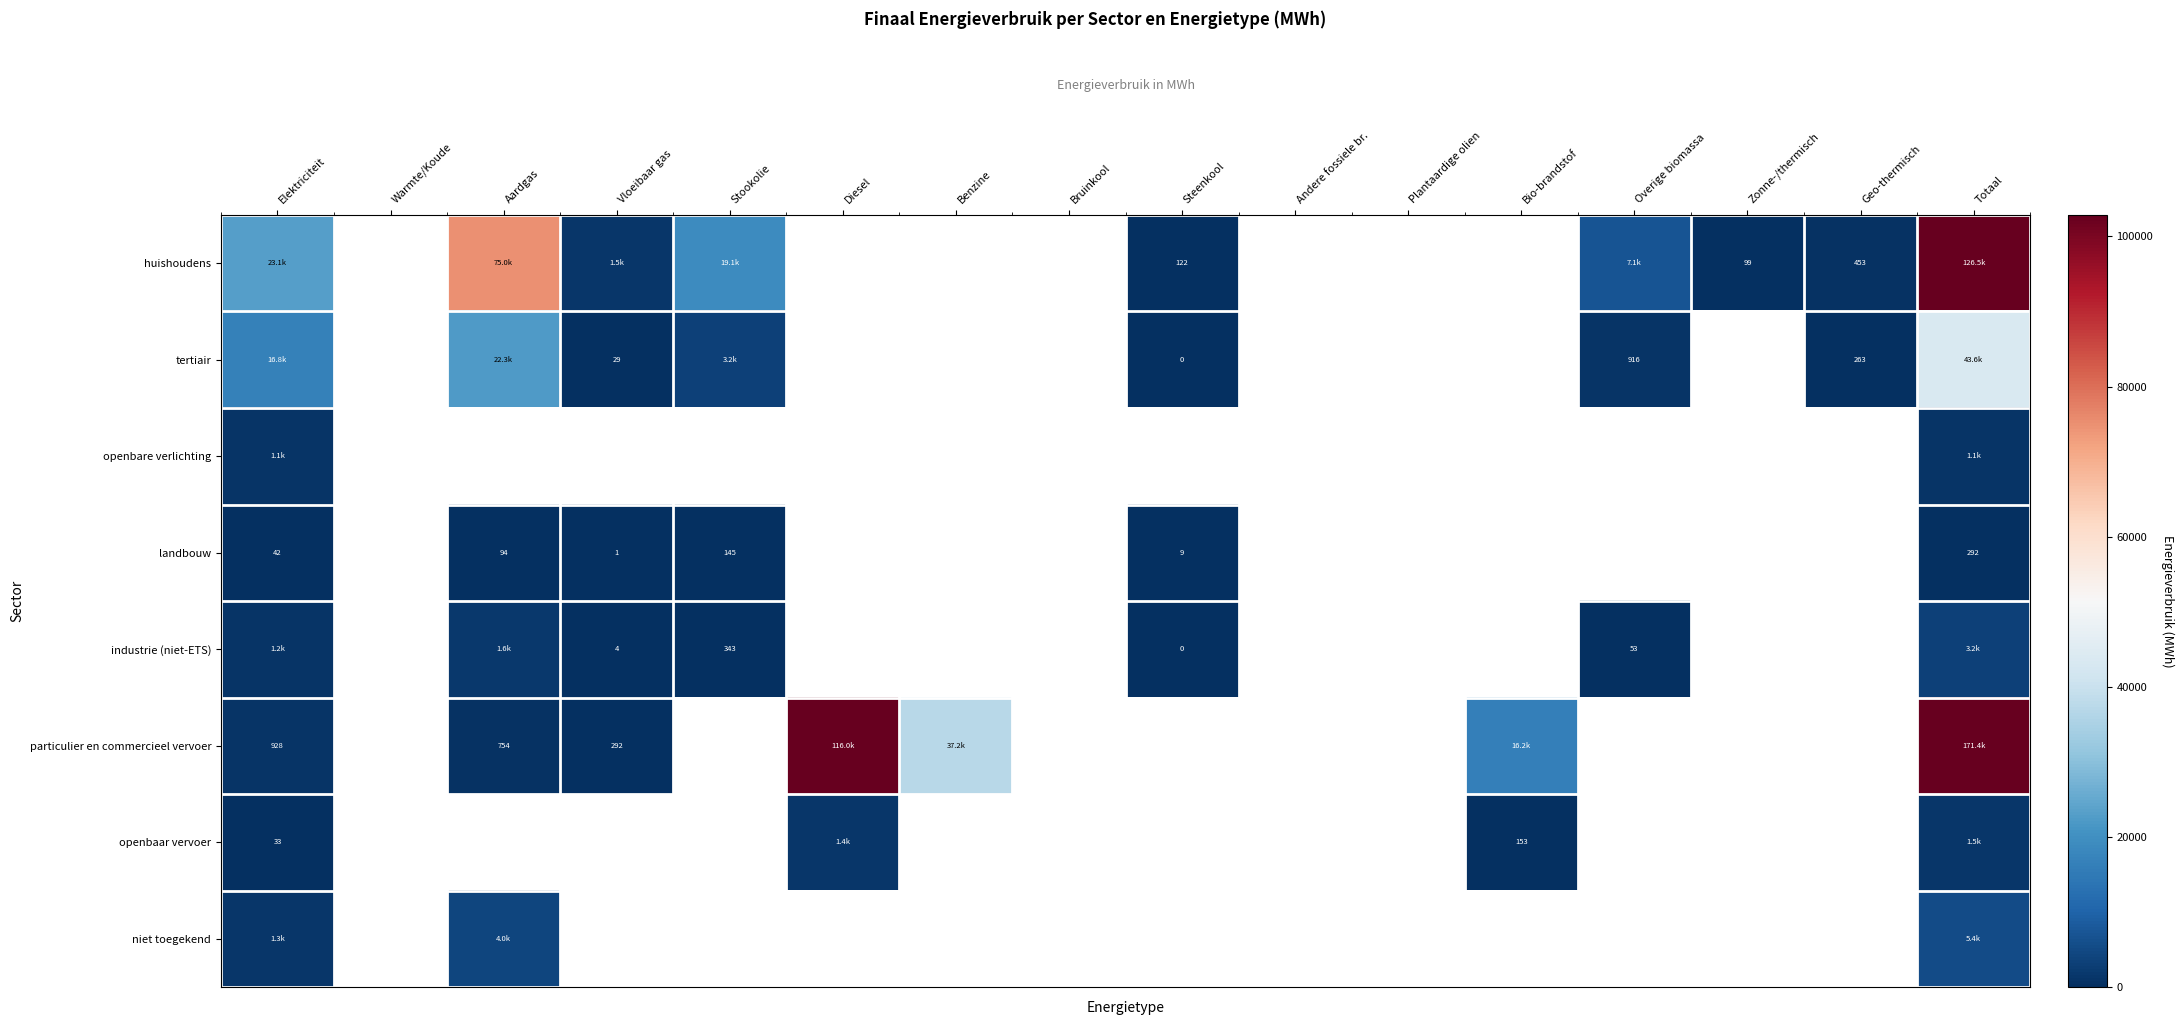

Is the value of industrie (niet-ETS) at Vloeibaar gas greater than the value of huishoudens at Steenkool?

No